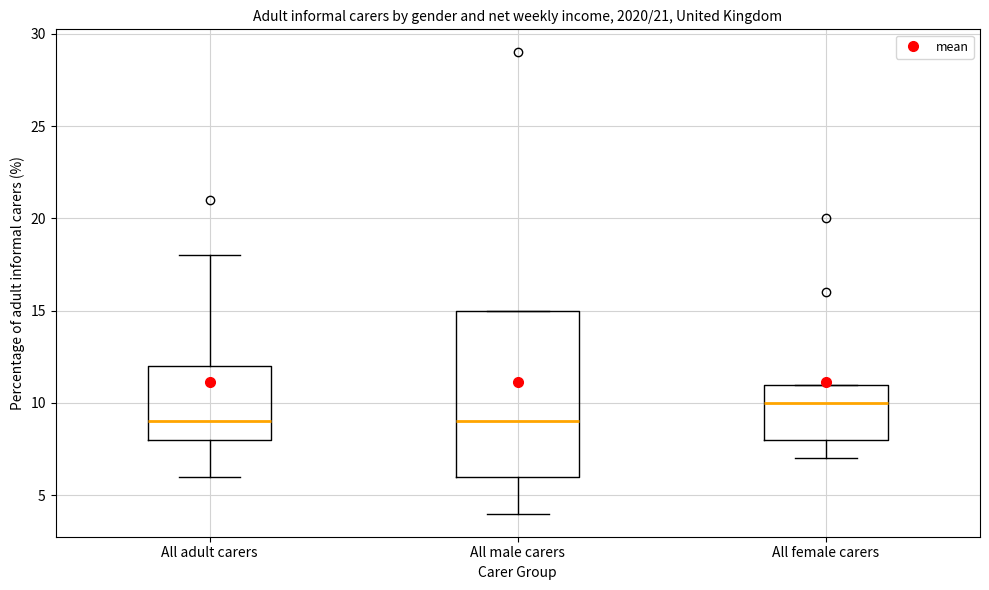

Which box has the highest median line?

All female carers